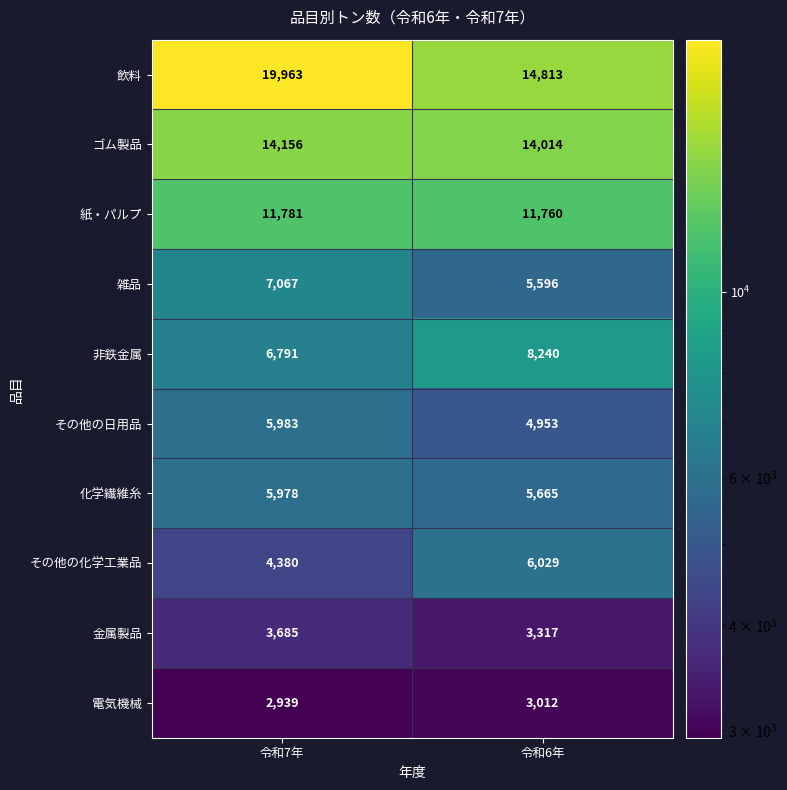

Reading left to right, transcribe all the data shown in this chart.

飲料: 19963	14813
ゴム製品: 14156	14014
紙・パルプ: 11781	11760
雑品: 7067	5596
非鉄金属: 6791	8240
その他の日用品: 5983	4953
化学繊維糸: 5978	5665
その他の化学工業品: 4380	6029
金属製品: 3685	3317
電気機械: 2939	3012